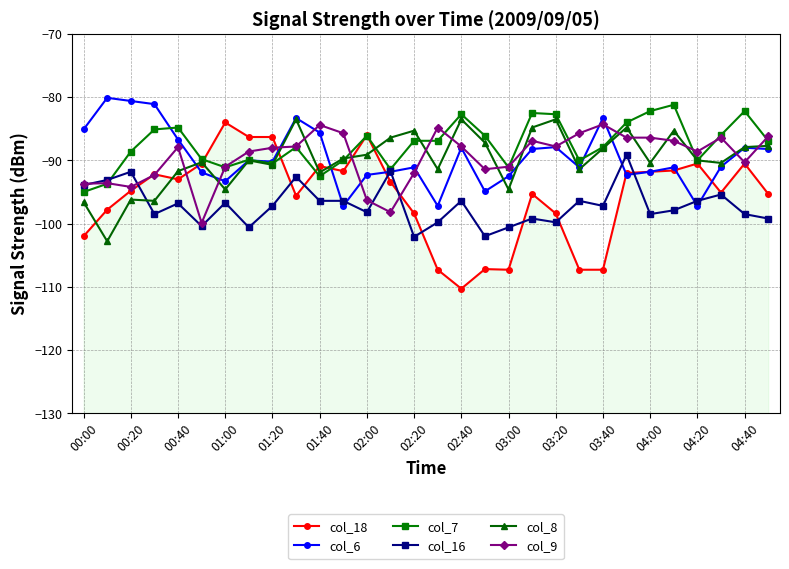

What position from the right is 25?

5